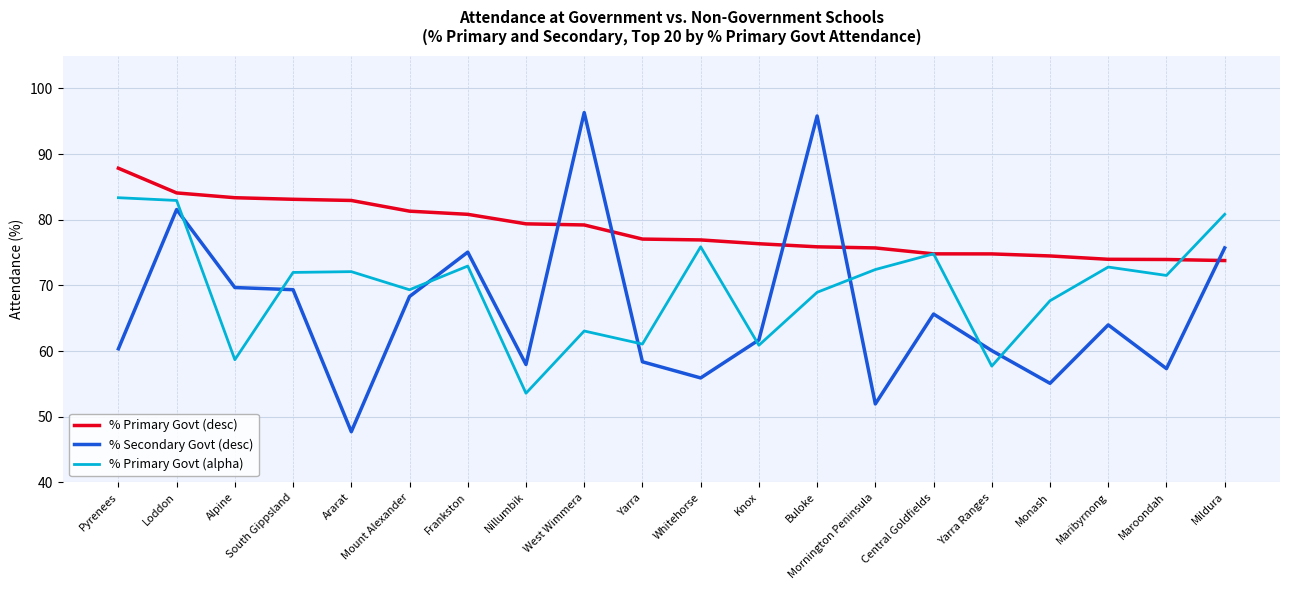

What position from the right is Nillumbik?

13